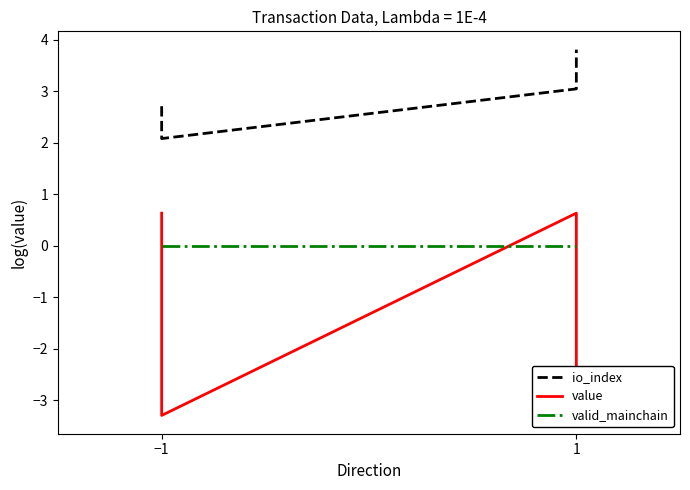

True or false: value has a value of 0.4 at −1.

False